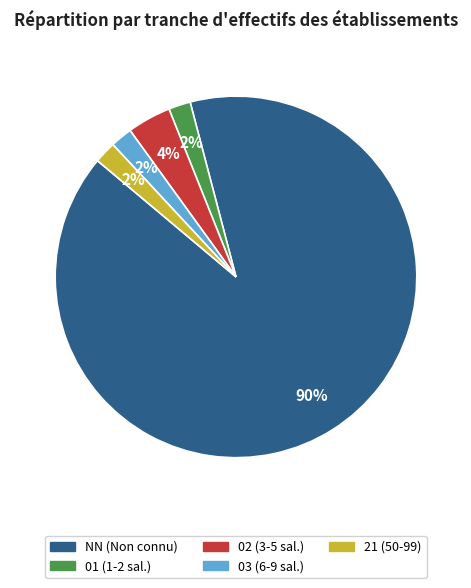

To the nearest percent, what is the average slice percentage?

20%